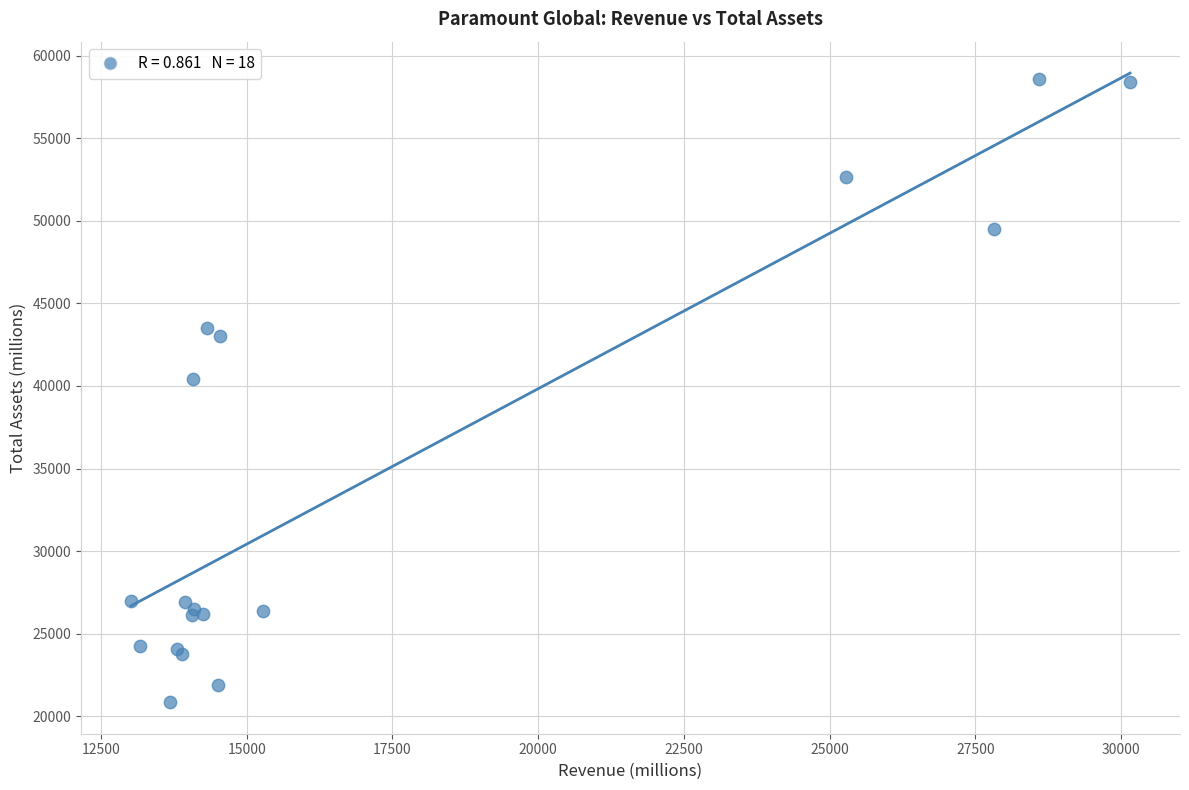

What Y value in the scatter plot is closest to 39731?

40430